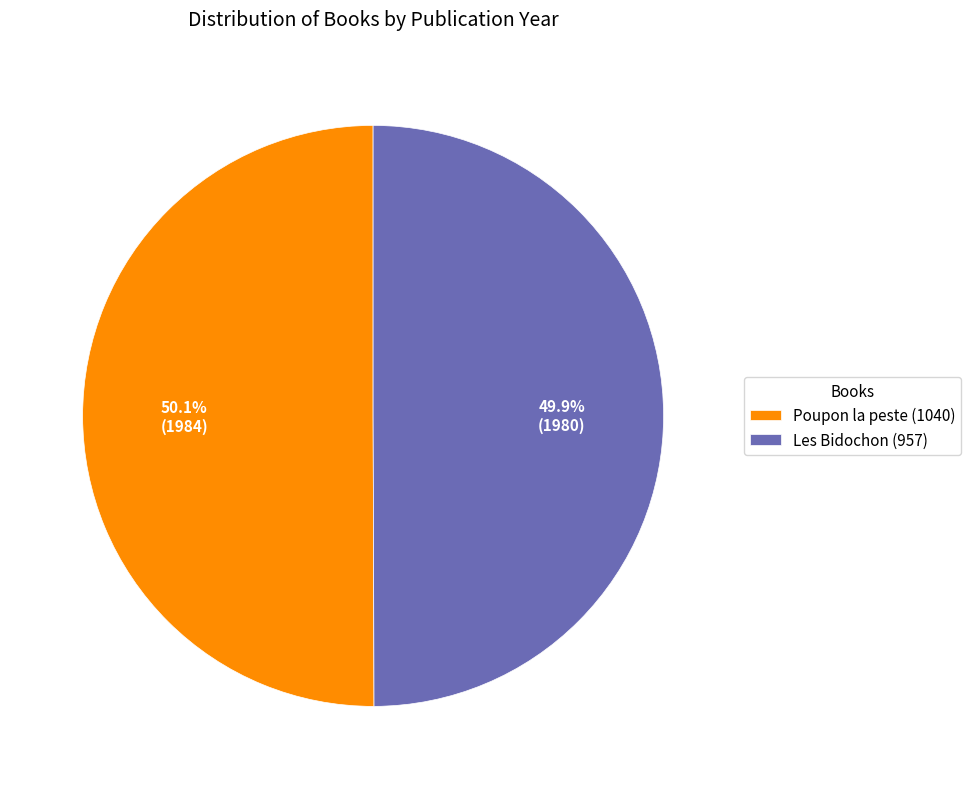

Approximately how many times larger is the value at Poupon la peste (1040) compared to Les Bidochon (957)?

1.0